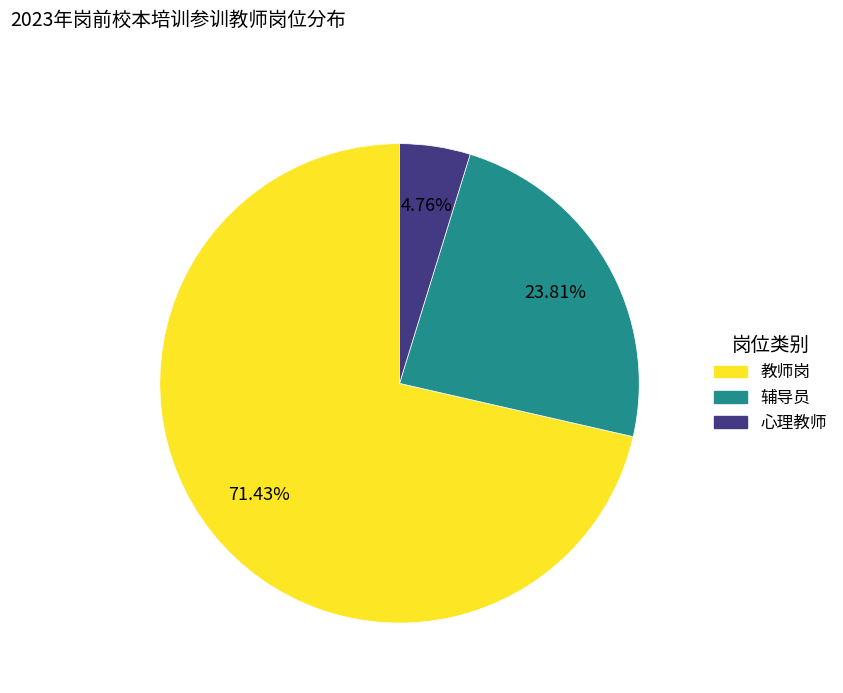

Which slice is the largest?

教师岗